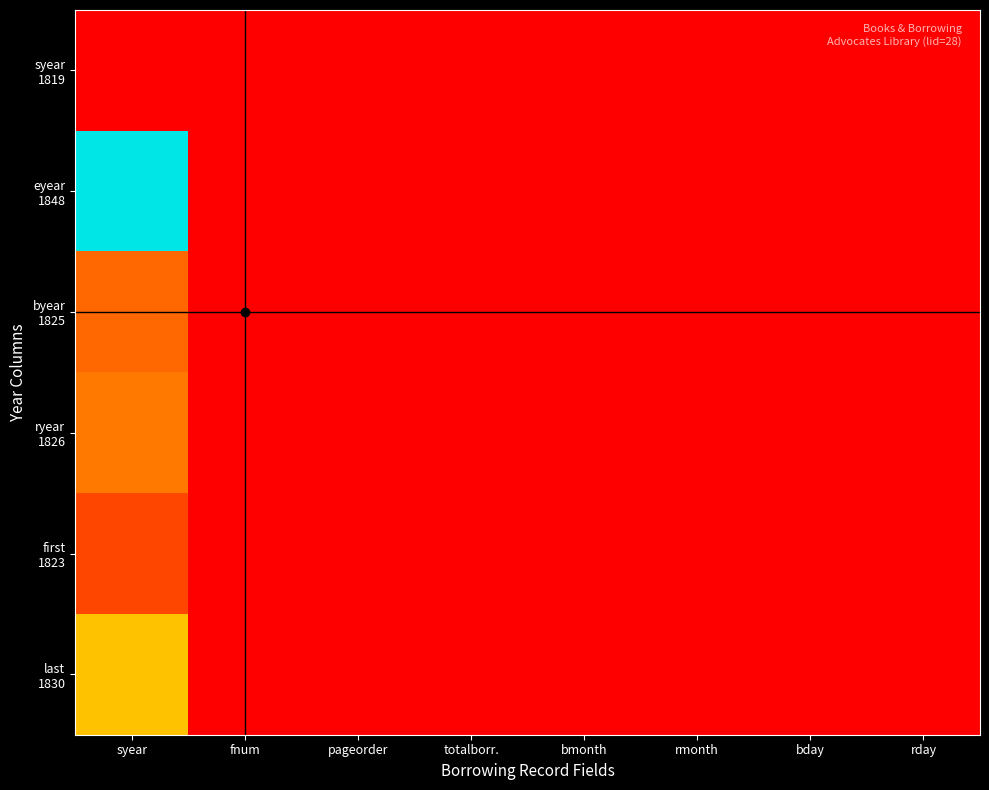

How many distinct data groups are displayed?

6